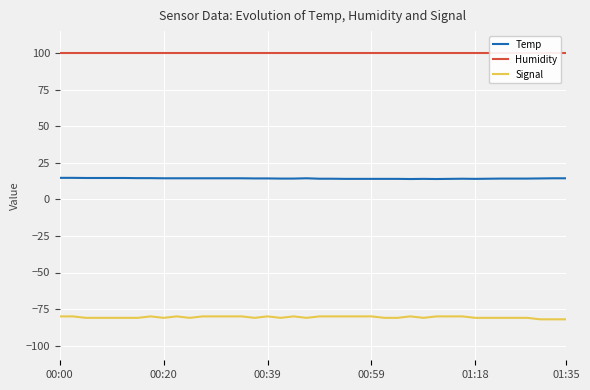

Count the number of categories in the chart.

40